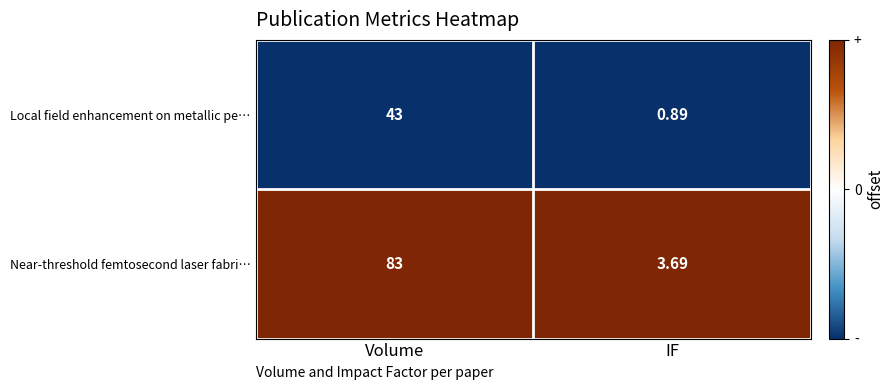

Which category has the lowest value in the Near-threshold femtosecond laser fabri… series?

IF